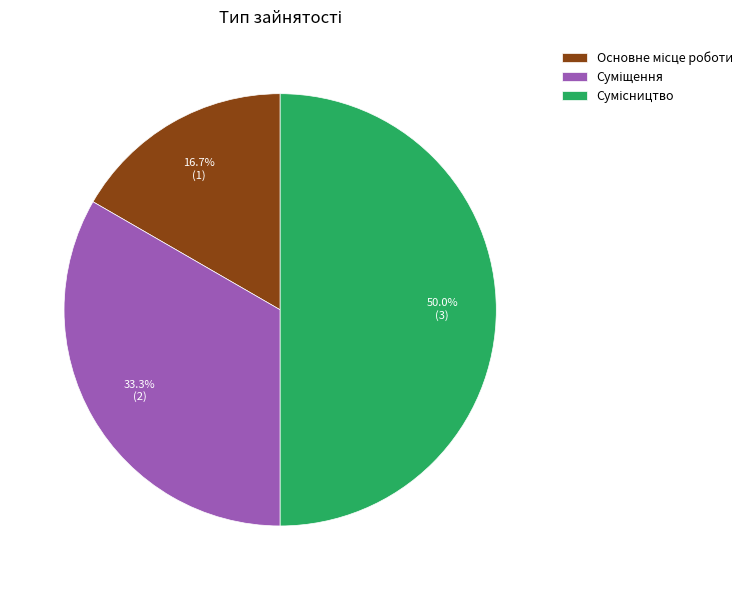

The Основне місце роботи slice represents 17% of the pie. True or false?

True